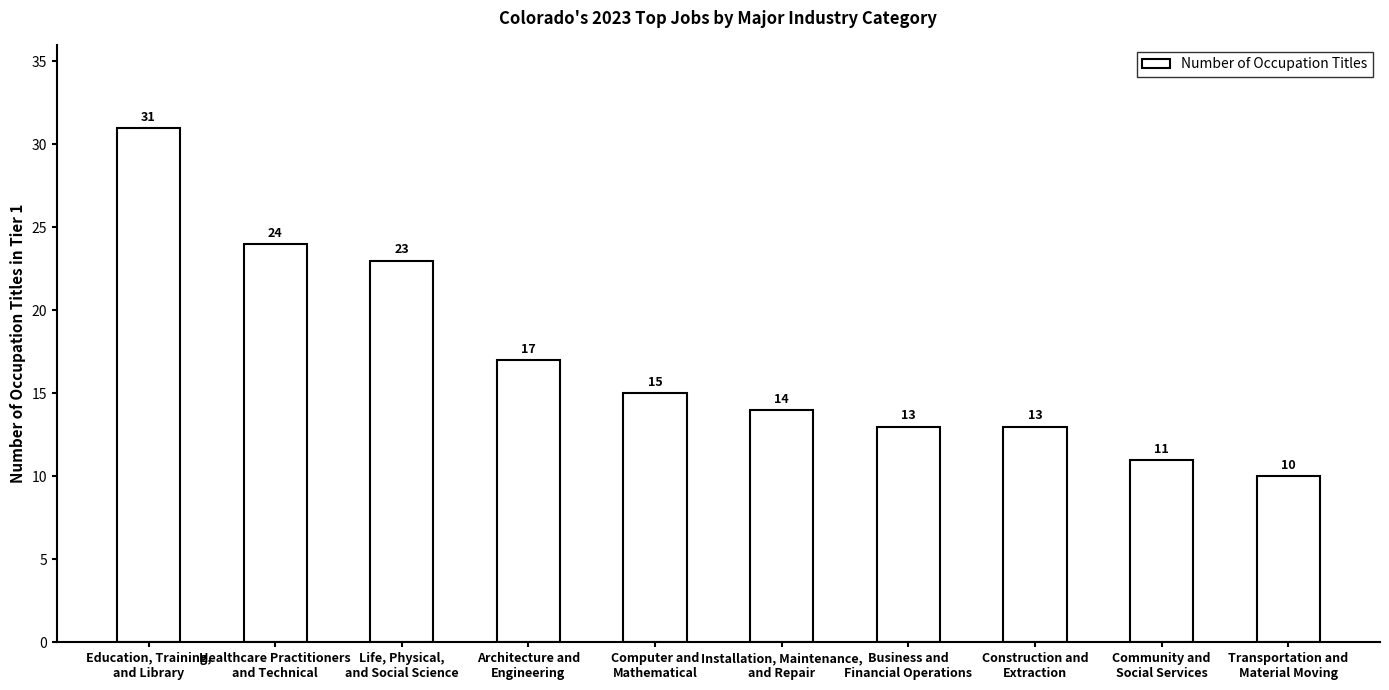

What is the greatest value displayed?

31